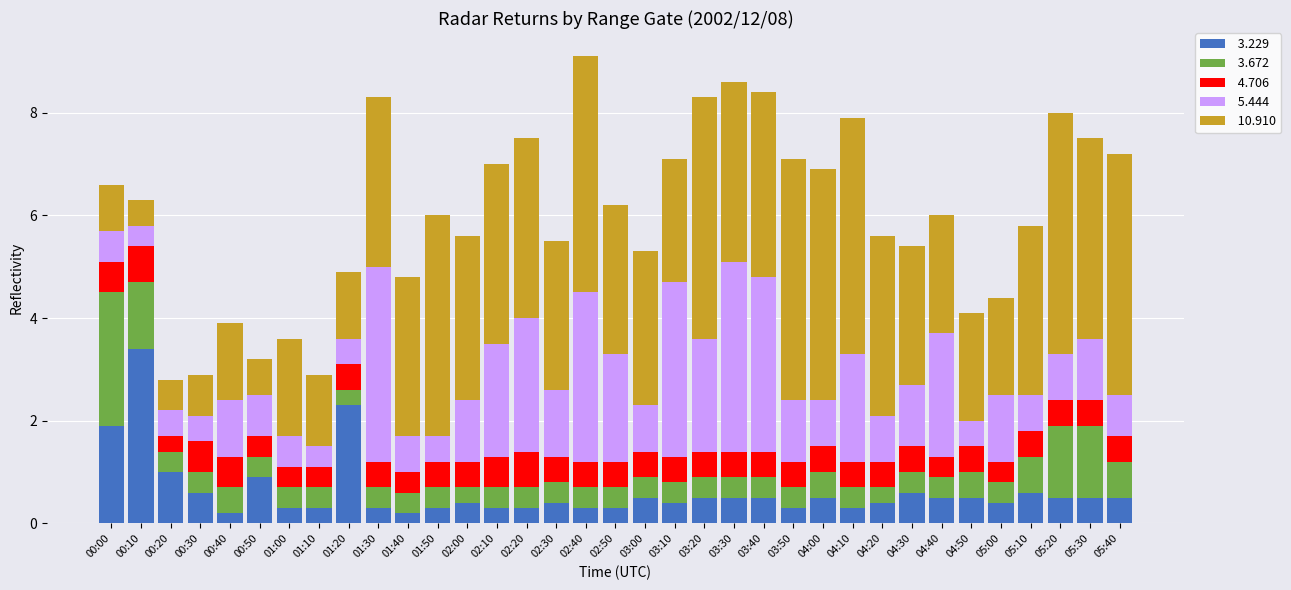

What is the total value across all series at 01:20?

4.9